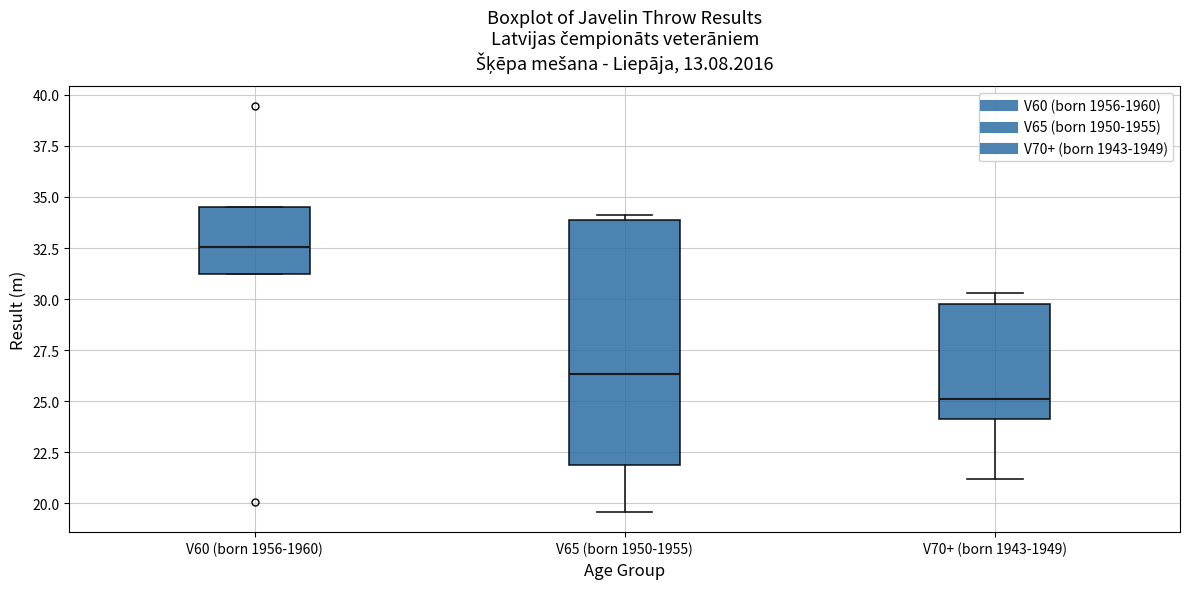

Reading left to right, read every box against the y-axis: the position of its median line, the range the box covers, and the ends of its whiskers. The values are not printed on the chart, so give them approximately, as read against the axis.

V60 (born 1956-1960): median 32.5, box 31.0 to 34.5, whiskers 31.0 to 34.5
V65 (born 1950-1955): median 26.5, box 22.0 to 34.0, whiskers 19.5 to 34.0 (just above the box's upper edge)
V70+ (born 1943-1949): median 25.0, box 24.0 to 30.0, whiskers 21.0 to 30.5